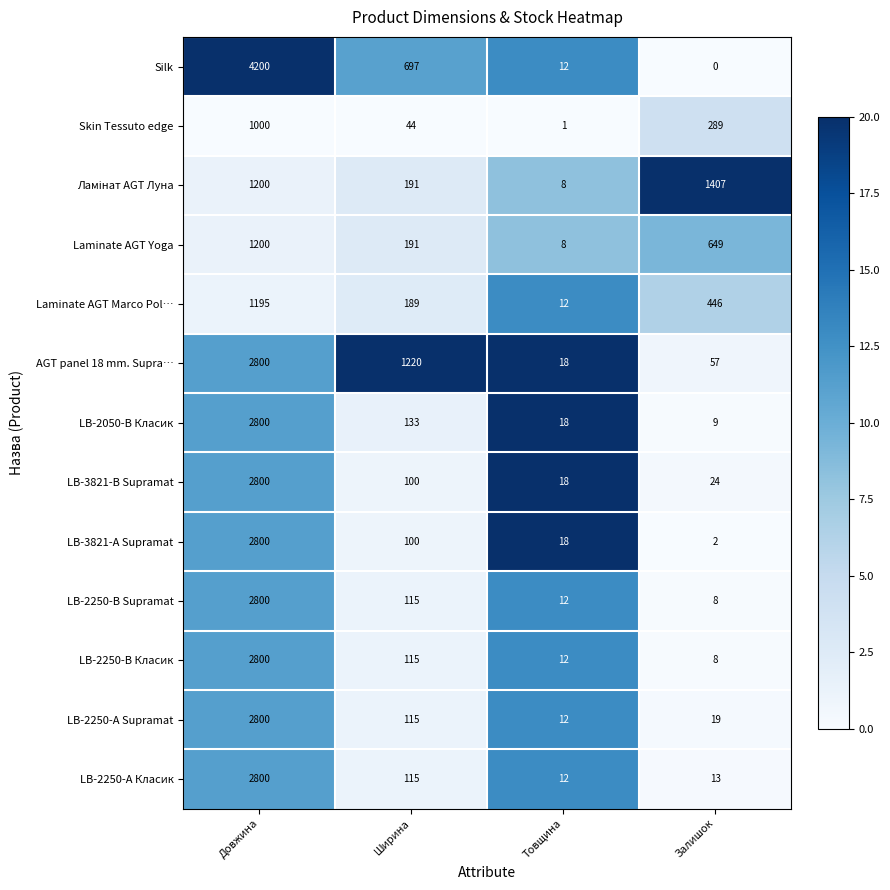

How many series are shown in this chart?

13